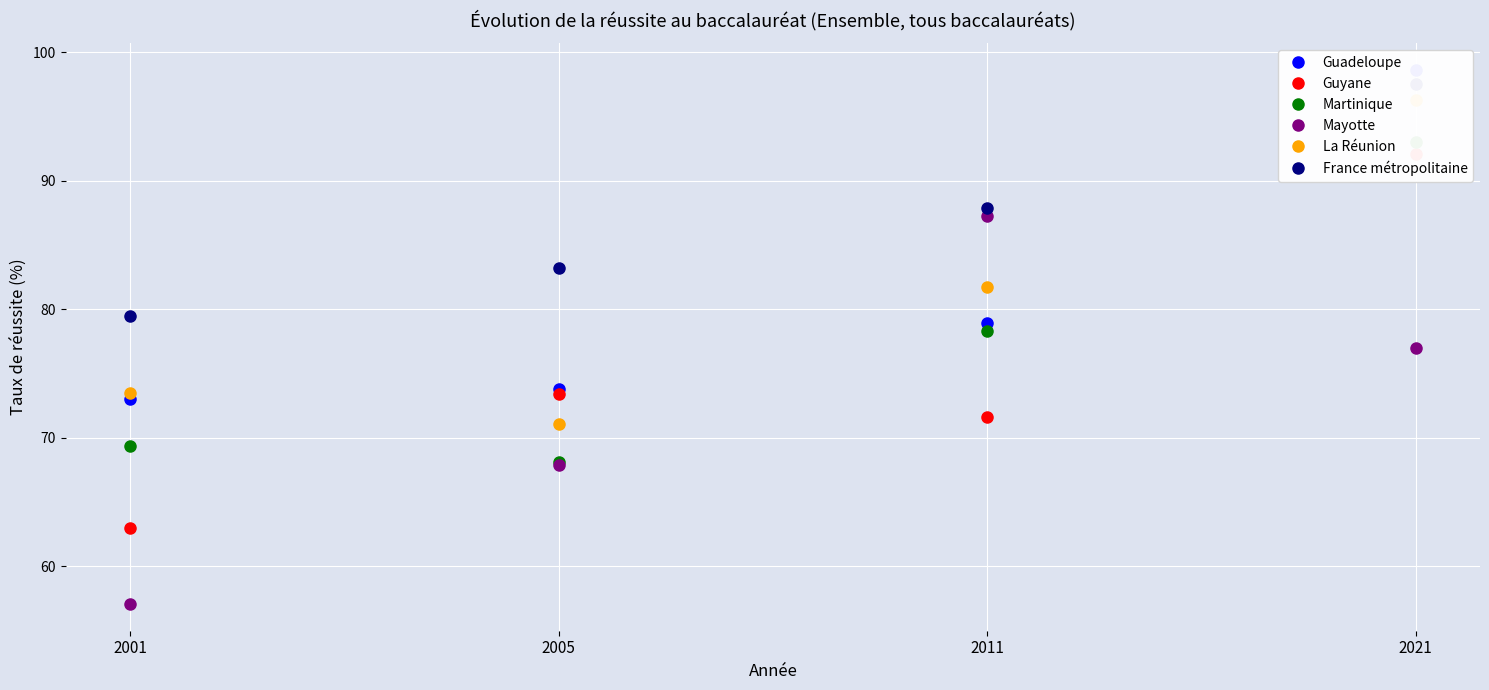

What are all the series names shown in the legend?

Guadeloupe, Guyane, Martinique, Mayotte, La Réunion, France métropolitaine